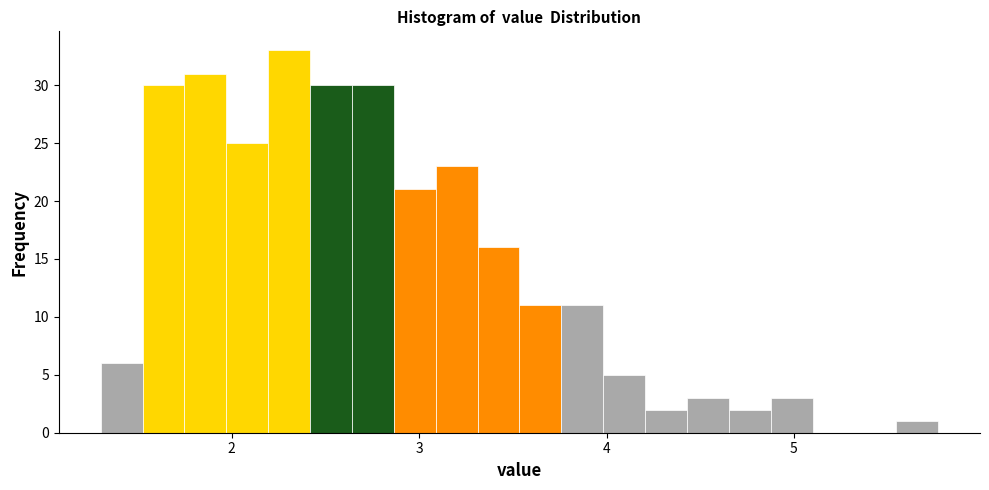

Around what value on the x-axis is the tallest bar? Give the approximate position of its centre, as read against the axis.

2.3